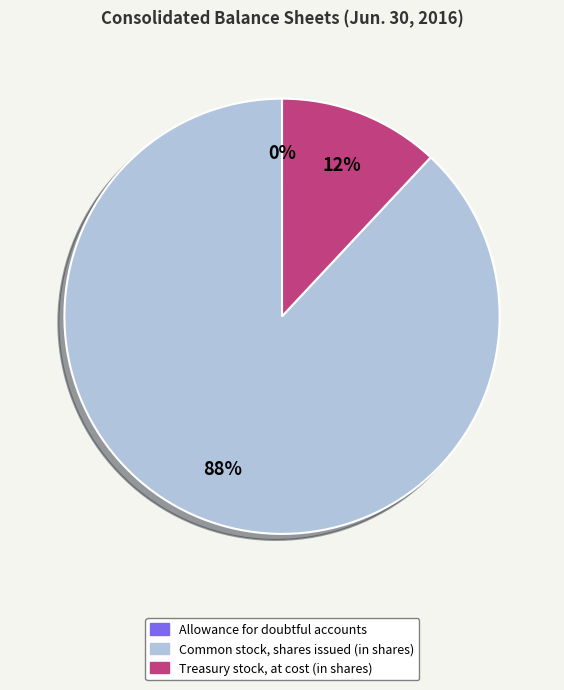

To the nearest percent, what is the combined percentage of Treasury stock, at cost (in shares) and Common stock, shares issued (in shares)?

100%